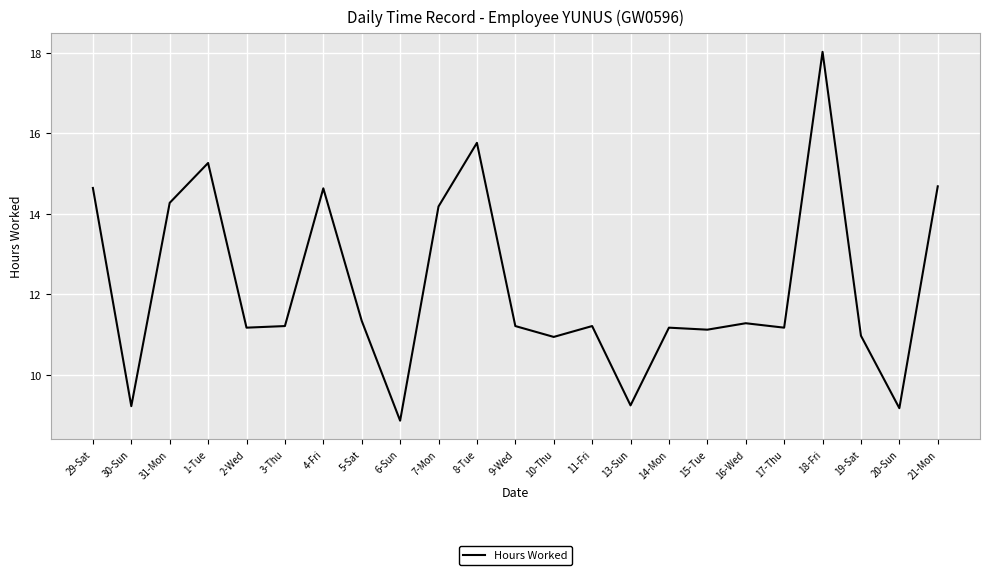

Where is the first local minimum?

30-Sun